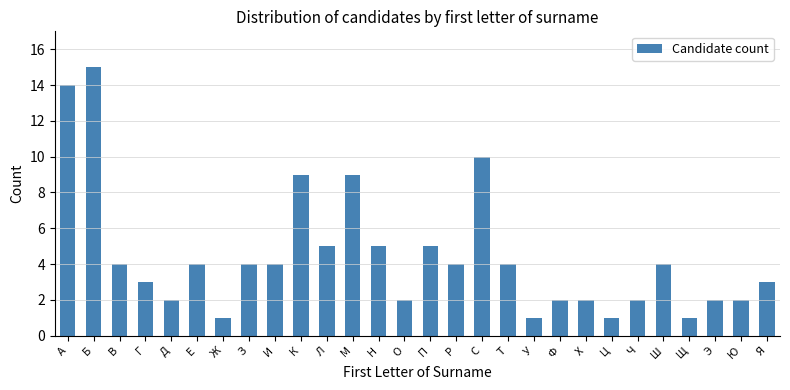

Reading left to right, what are all the values shown in this chart?

14	15	4	3	2	4	1	4	4	9	5	9	5	2	5	4	10	4	1	2	2	1	2	4	1	2	2	3